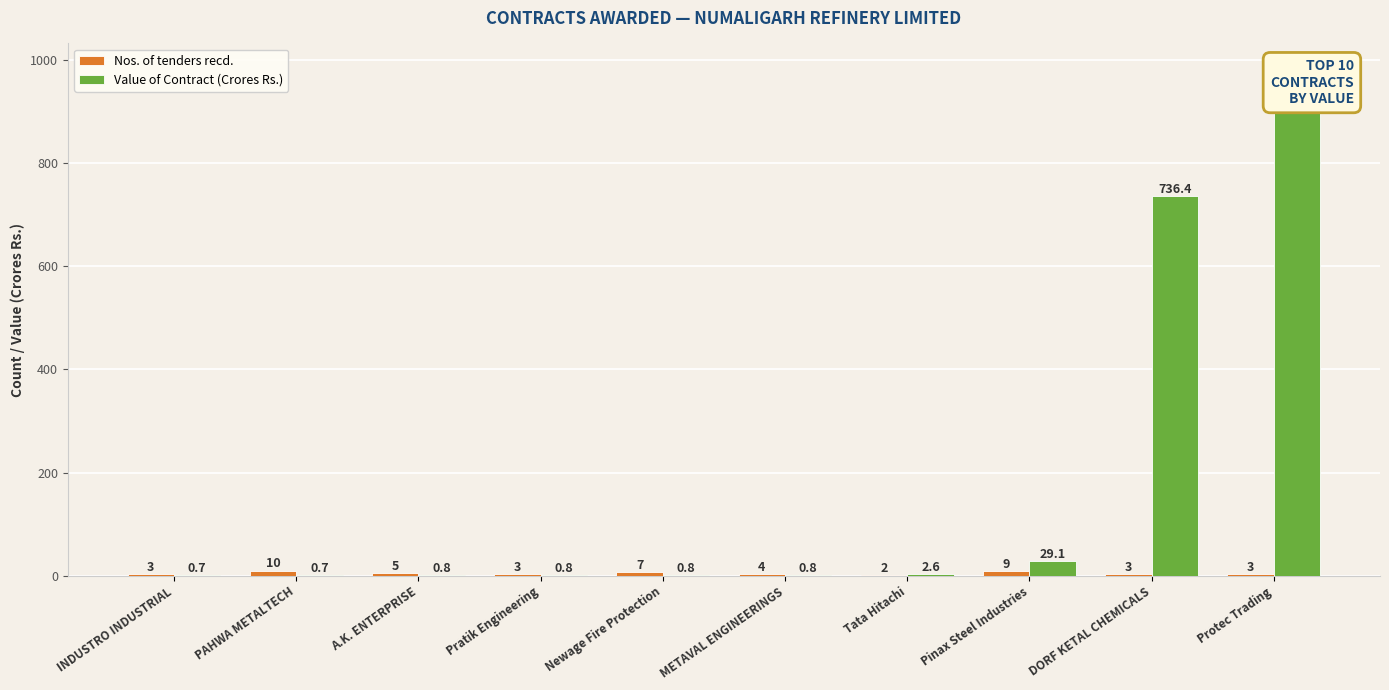

At Protec Trading, list the series in order from largest to smallest.

Value of Contract (Crores Rs.), Nos. of tenders recd.